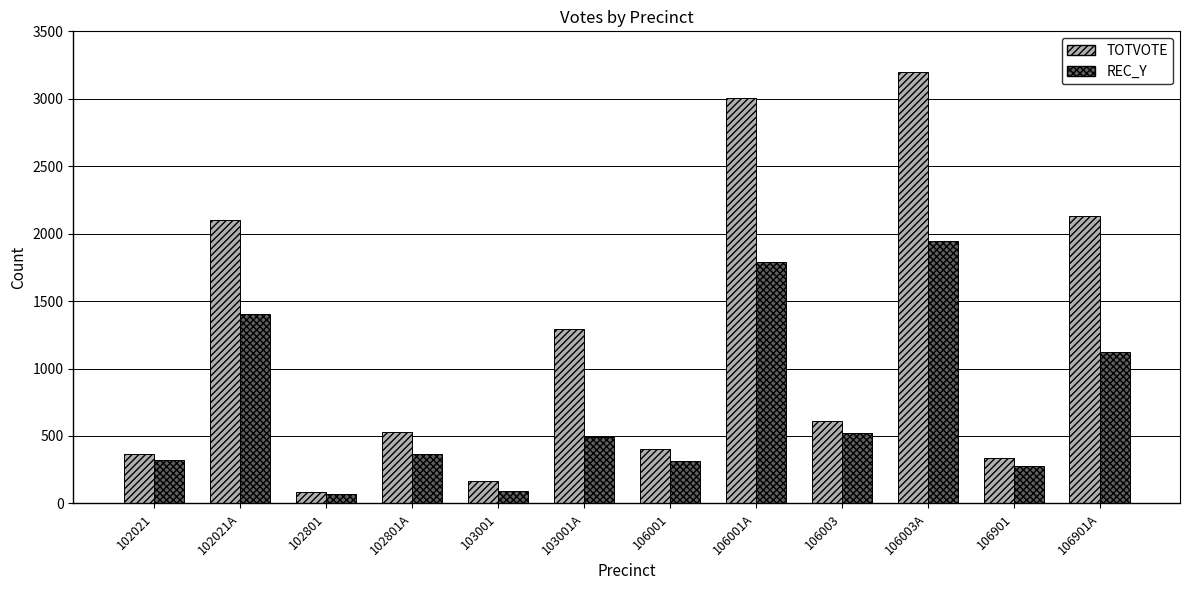

The value of TOTVOTE at 102801A is 531. True or false?

True